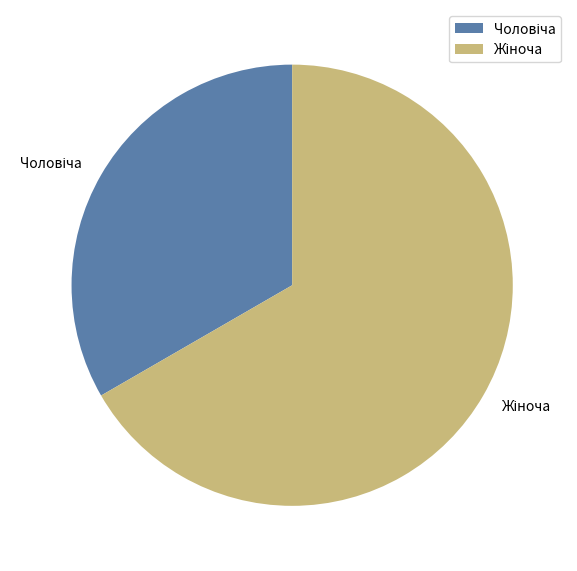

Is there any slice that represents more than half of the pie?

Yes